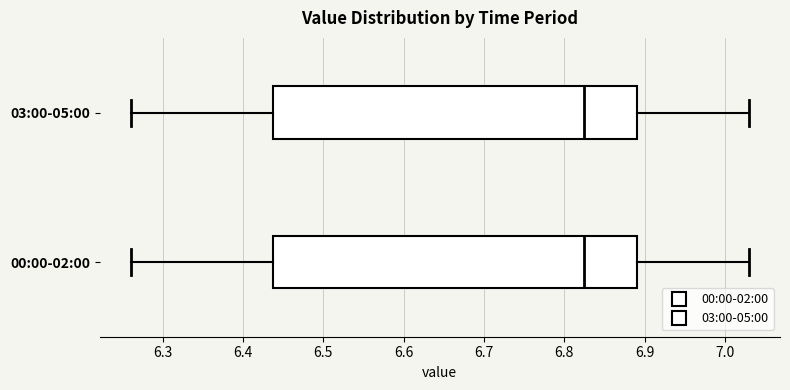

Where is the left edge of the box for 00:00-02:00 on the x-axis? The values are not printed on the chart, so give them approximately, as read against the axis.

6.44